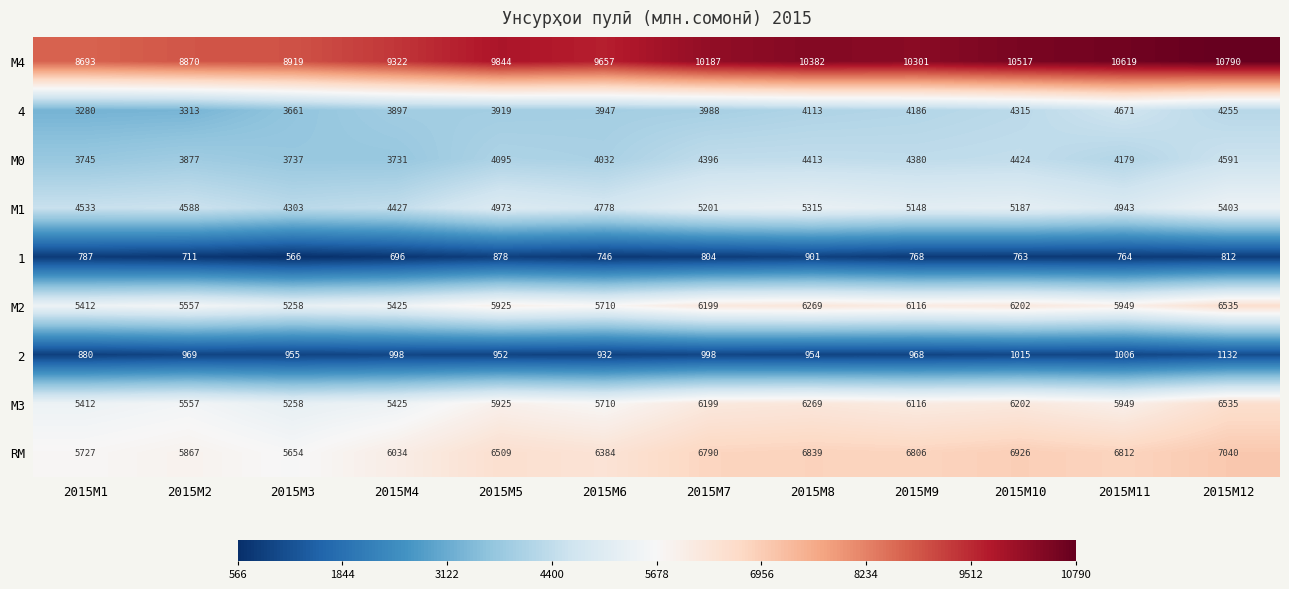

How many categories are shown in the chart?

12